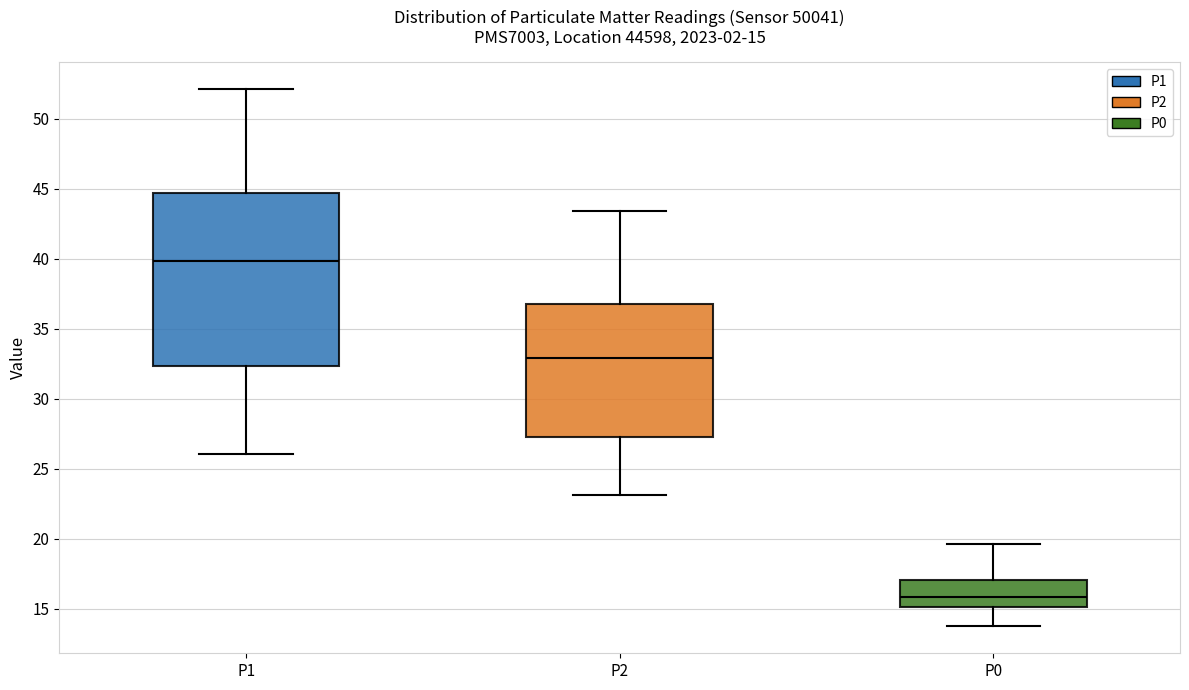

Which box has the highest median line?

P1